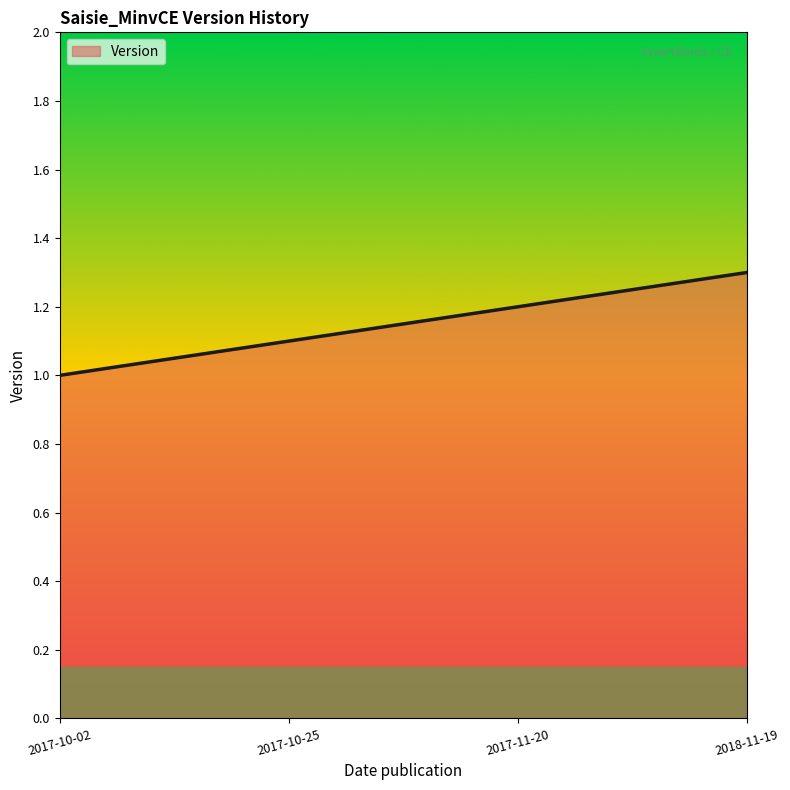

What is the difference between the maximum and minimum values?

0.3